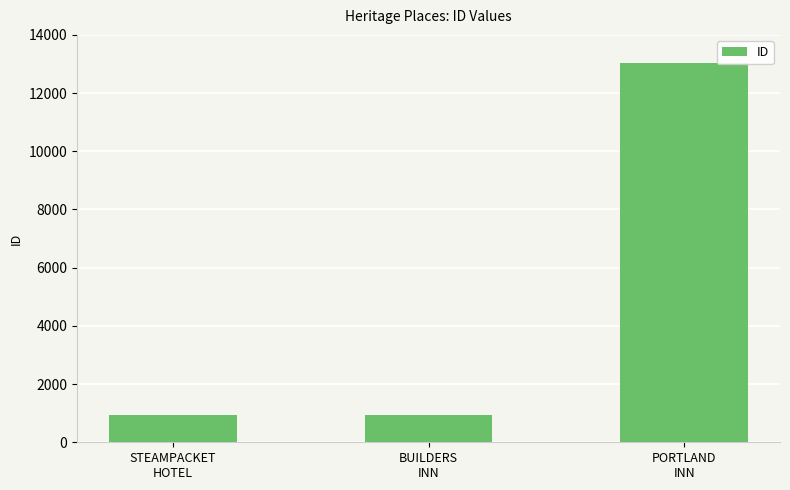

What is the change in value from STEAMPACKET
HOTEL to PORTLAND
INN?

+12102